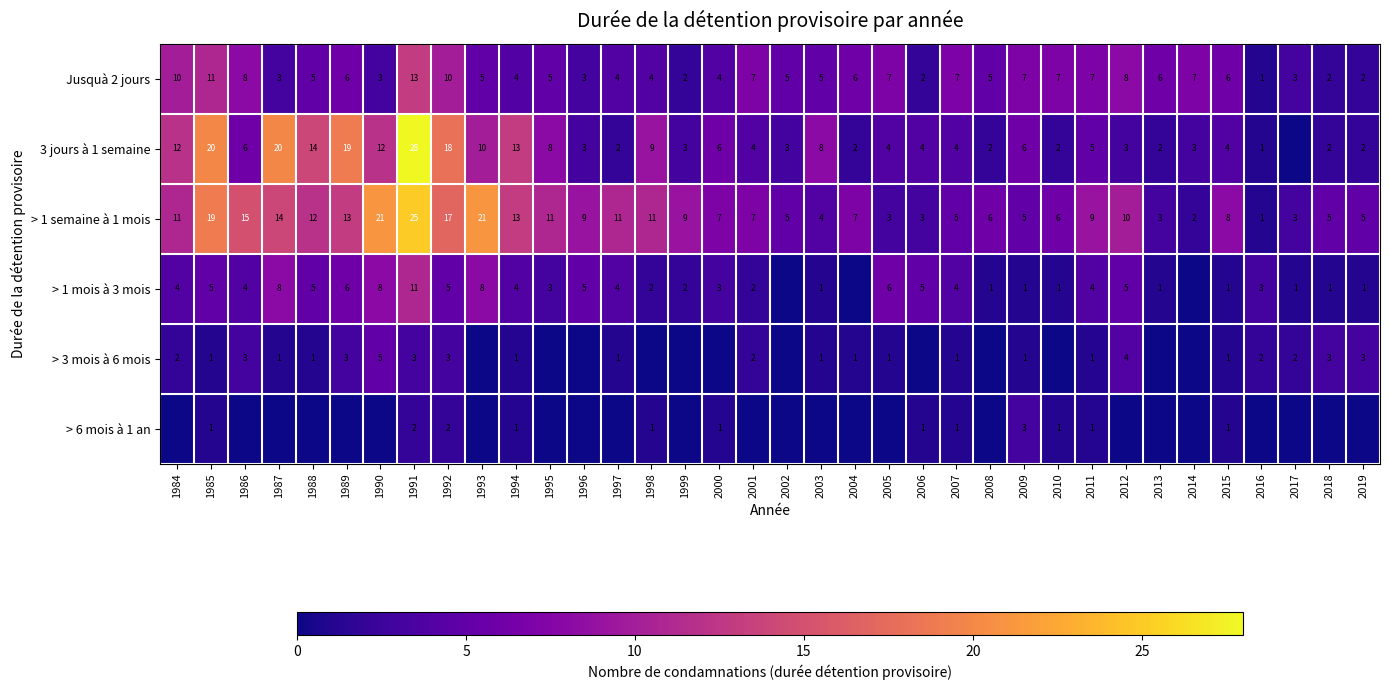

At which label does Jusquà 2 jours reach its peak?

1991